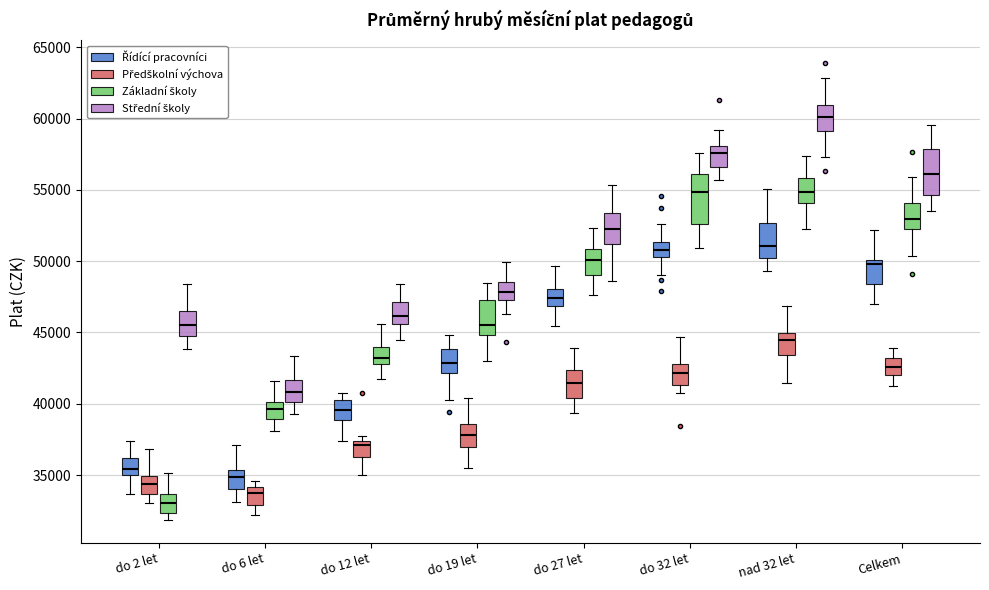

Reading left to right, transcribe this box plot: for each box, give where its median line is, the range the box spans, and where its two whiskers end, as read against the y-axis. The values are not printed on the chart, so give them approximately, as read against the axis.

do 2 let (Řídící pracovníci): median 35500, box 35000 to 36000, whiskers 33500 to 37500
do 2 let (Předškolní výchova): median 34500, box 33500 to 35000, whiskers 33000 to 37000
do 2 let (Základní školy): median 33000, box 32500 to 33500, whiskers 32000 to 35000
do 2 let (Střední školy): median 45500, box 44500 to 46500, whiskers 44000 to 48500
do 6 let (Řídící pracovníci): median 35000, box 34000 to 35500, whiskers 33000 to 37000
do 6 let (Předškolní výchova): median 33500, box 33000 to 34000, whiskers 32000 to 34500
do 6 let (Základní školy): median 39500, box 39000 to 40000, whiskers 38000 to 41500
do 6 let (Střední školy): median 41000, box 40000 to 41500, whiskers 39500 to 43500
do 12 let (Řídící pracovníci): median 39500, box 39000 to 40500, whiskers 37500 to 41000
do 12 let (Předškolní výchova): median 37000, box 36000 to 37500, whiskers 35000 to 38000
do 12 let (Základní školy): median 43000 (inside the box), box 43000 to 44000, whiskers 42000 to 45500
do 12 let (Střední školy): median 46000, box 45500 to 47000, whiskers 44500 to 48500
do 19 let (Řídící pracovníci): median 43000, box 42000 to 44000, whiskers 40000 to 45000
do 19 let (Předškolní výchova): median 38000, box 37000 to 38500, whiskers 35500 to 40500
do 19 let (Základní školy): median 45500, box 45000 to 47500, whiskers 43000 to 48500
do 19 let (Střední školy): median 48000, box 47500 to 48500, whiskers 46500 to 50000
do 27 let (Řídící pracovníci): median 47500, box 47000 to 48000, whiskers 45500 to 49500
do 27 let (Předškolní výchova): median 41500, box 40500 to 42500, whiskers 39500 to 44000
do 27 let (Základní školy): median 50000, box 49000 to 51000, whiskers 47500 to 52500
do 27 let (Střední školy): median 52500, box 51000 to 53500, whiskers 48500 to 55500
do 32 let (Řídící pracovníci): median 51000, box 50500 to 51500, whiskers 49000 to 52500
do 32 let (Předškolní výchova): median 42000, box 41500 to 43000, whiskers 40500 to 44500
do 32 let (Základní školy): median 55000, box 52500 to 56000, whiskers 51000 to 57500
do 32 let (Střední školy): median 57500, box 56500 to 58000, whiskers 55500 to 59000
nad 32 let (Řídící pracovníci): median 51000, box 50000 to 52500, whiskers 49500 to 55000
nad 32 let (Předškolní výchova): median 44500, box 43500 to 45000, whiskers 41500 to 47000
nad 32 let (Základní školy): median 55000, box 54000 to 56000, whiskers 52500 to 57500
nad 32 let (Střední školy): median 60000, box 59000 to 61000, whiskers 57500 to 63000
Celkem (Řídící pracovníci): median 50000 (just below the box's upper edge), box 48500 to 50000, whiskers 47000 to 52000
Celkem (Předškolní výchova): median 42500, box 42000 to 43000, whiskers 41000 to 44000
Celkem (Základní školy): median 53000, box 52000 to 54000, whiskers 50500 to 56000
Celkem (Střední školy): median 56000, box 54500 to 58000, whiskers 53500 to 59500